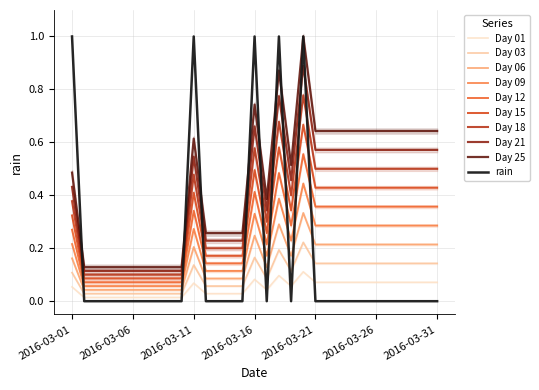

Where is the first local maximum?

2016-03-11